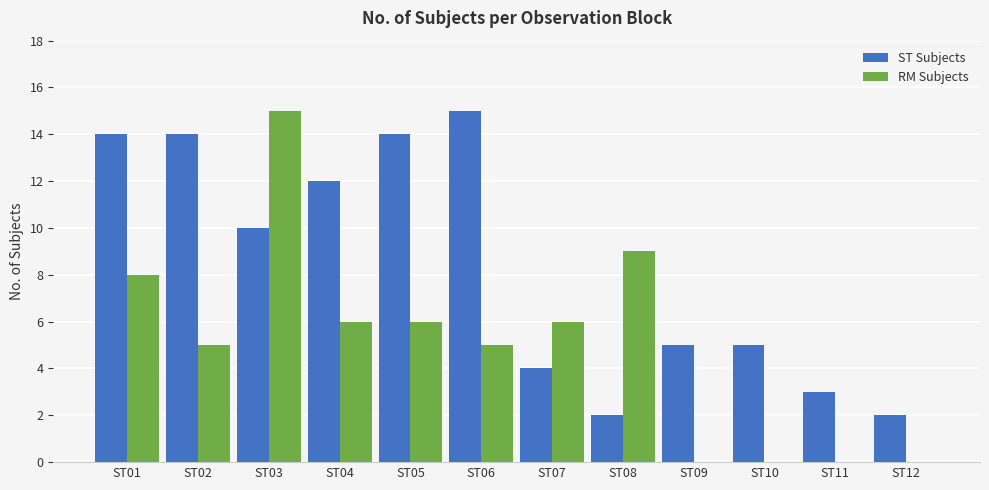

What is the greatest value displayed?

15